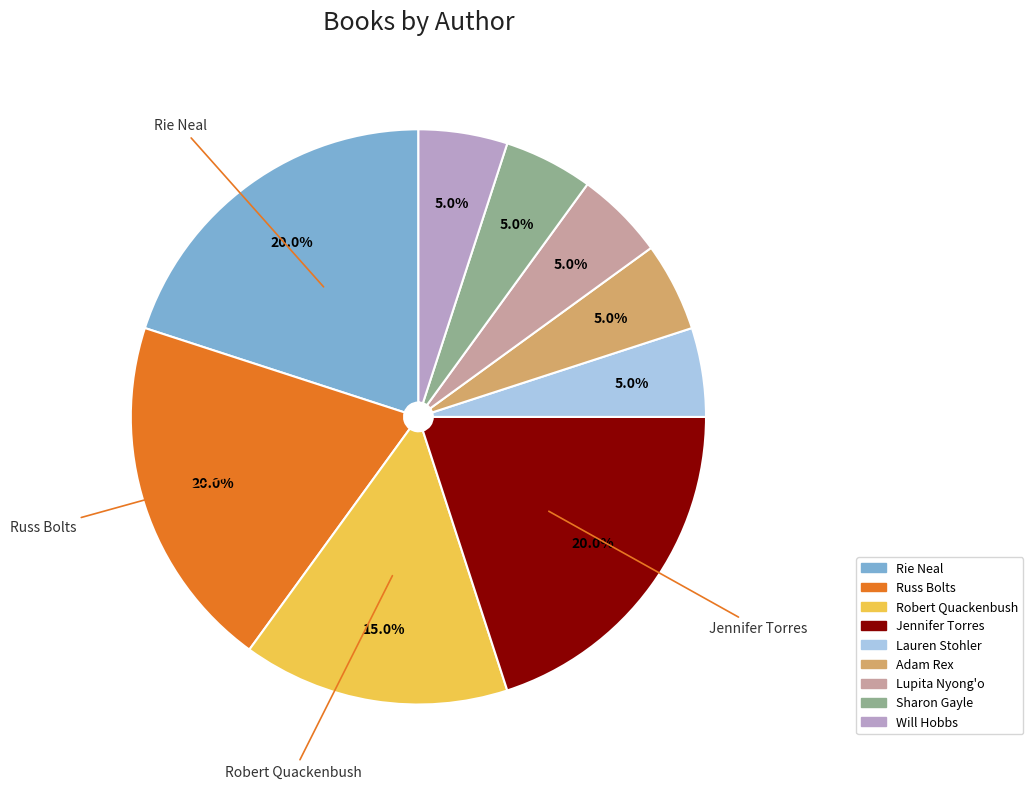

Does Robert Quackenbush account for over 50% of the chart?

No